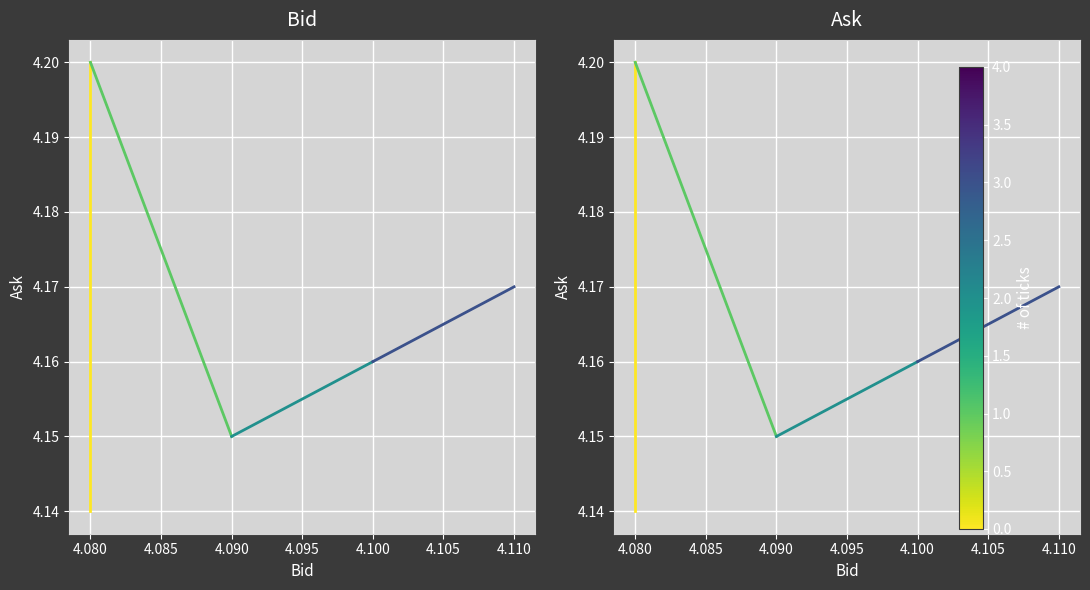

How many categories are shown in the chart?

2